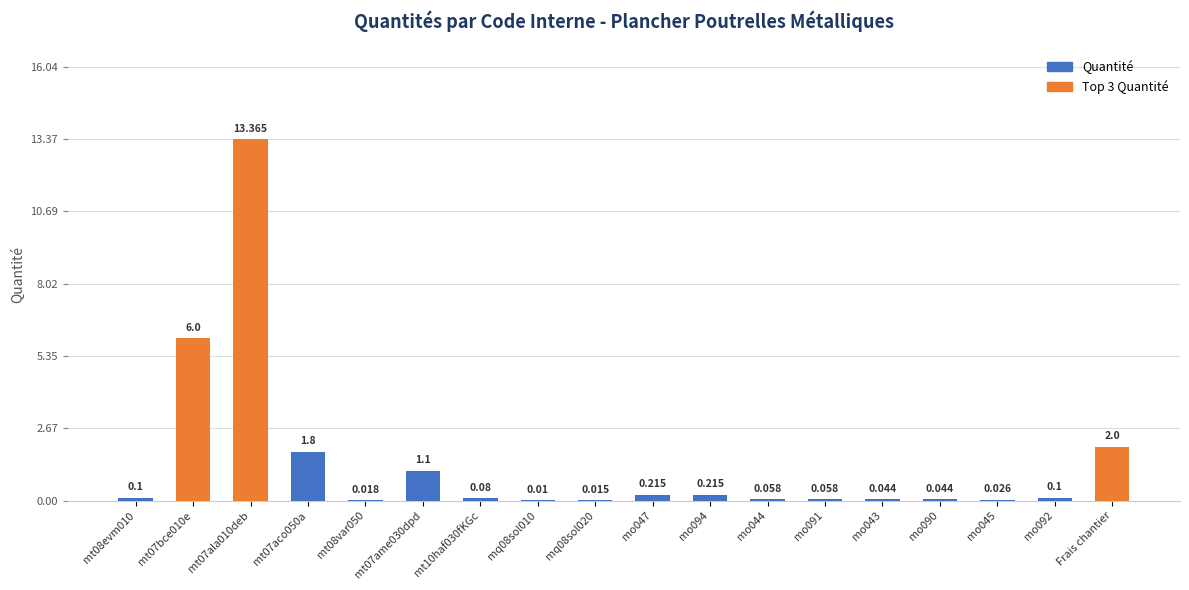

Reading left to right, what are all the values shown in this chart?

mt08evm010=0.1	mt07bce010e=6.0	mt07ala010deb=13.4	mt07aco050a=1.8	mt08var050=0.0	mt07ame030dpd=1.1	mt10haf030fKGc=0.1	mq08sol010=0.0	mq08sol020=0.0	mo047=0.2	mo094=0.2	mo044=0.1	mo091=0.1	mo043=0.0	mo090=0.0	mo045=0.0	mo092=0.1	Frais chantier=2.0